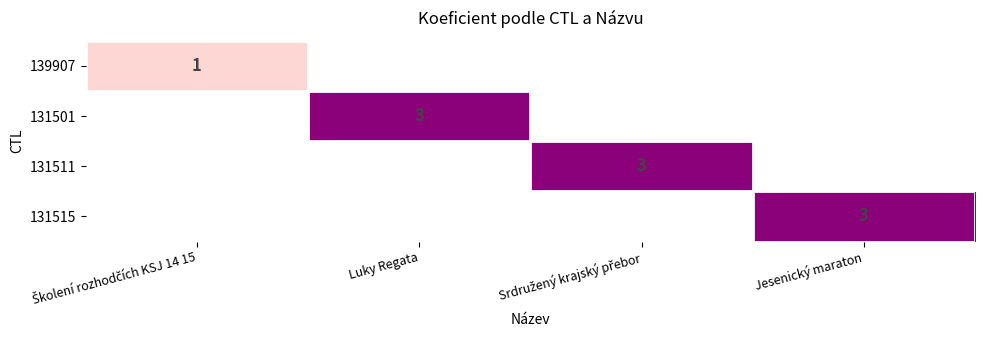

How many categories are shown in the chart?

4